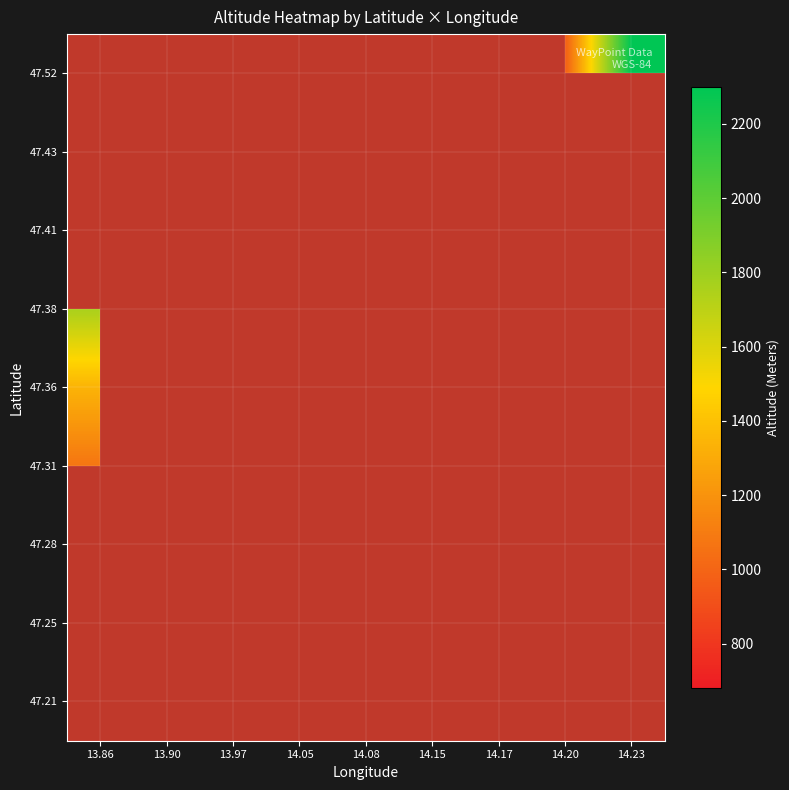

At how many categories does at least one series exceed 923?

8